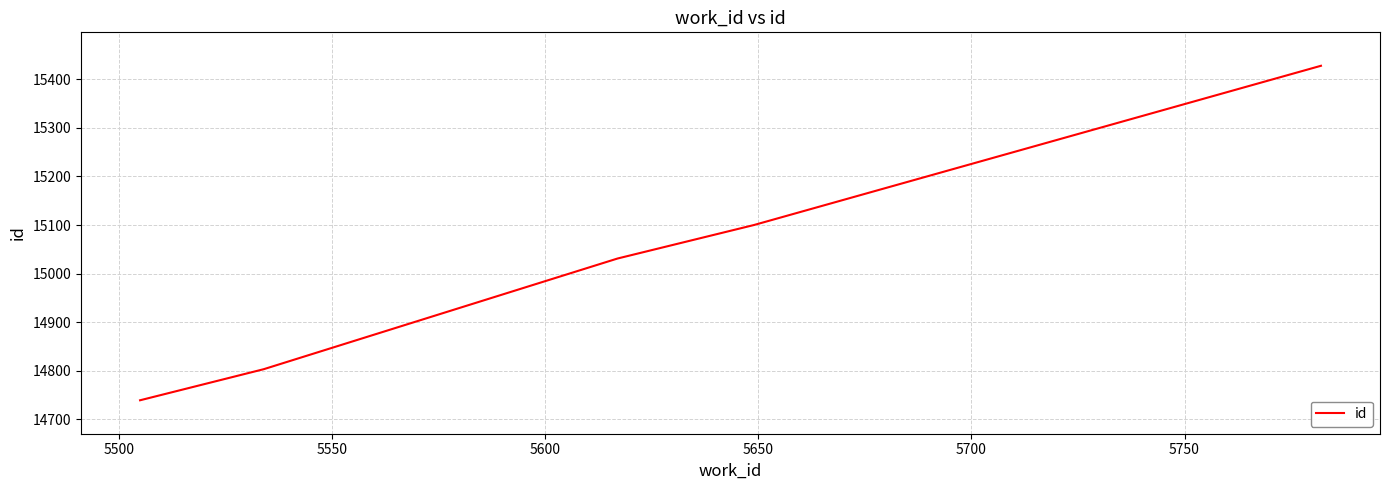

What is the difference between the maximum and minimum values?

689